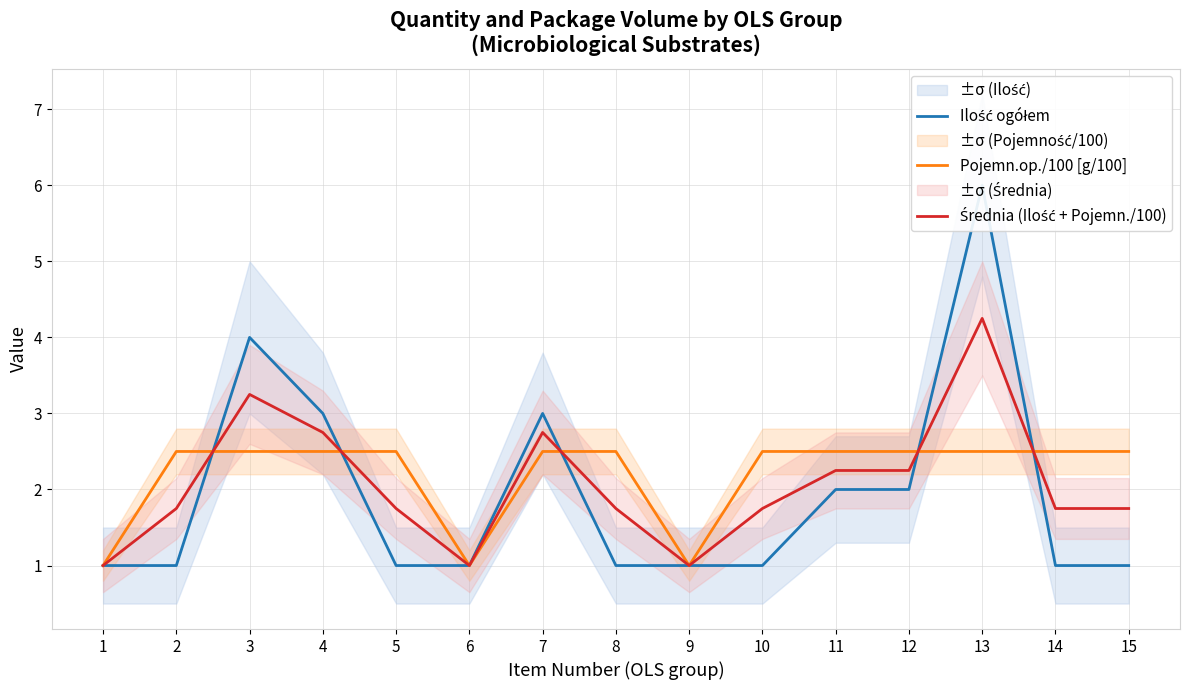

True or false: Średnia (Ilość + Pojemn./100) and Pojemn.op./100 [g/100] intersect in this chart.

True